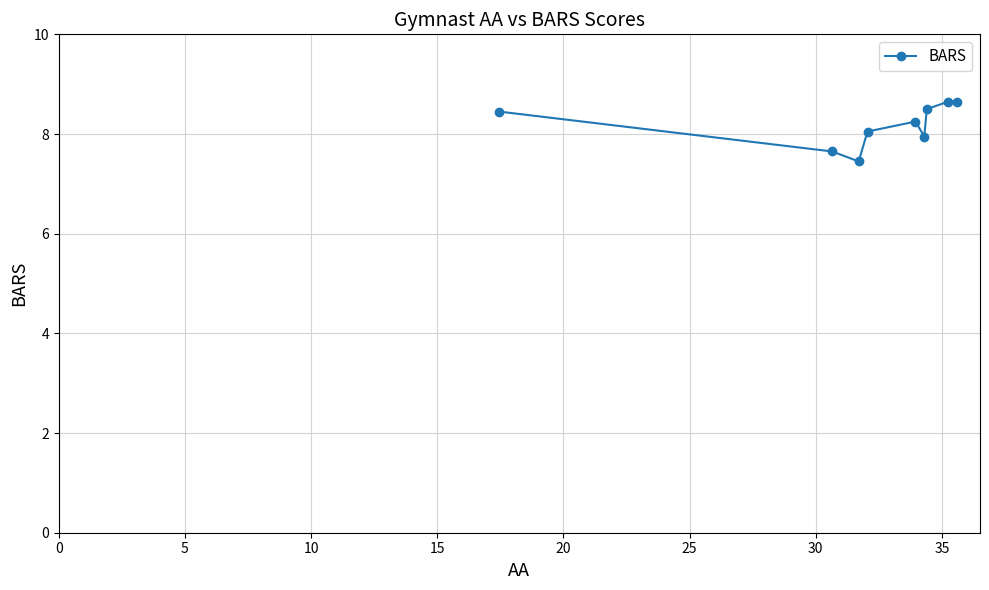

True or false: there are more than 2 points higher than both neighbors.

False